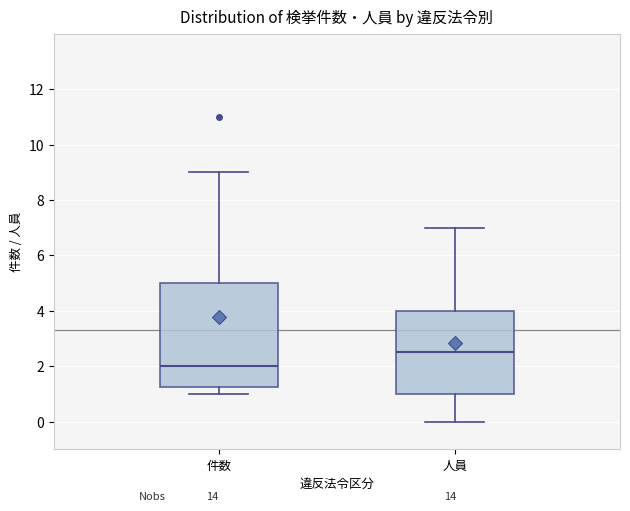

Which box's median line is the lowest?

件数